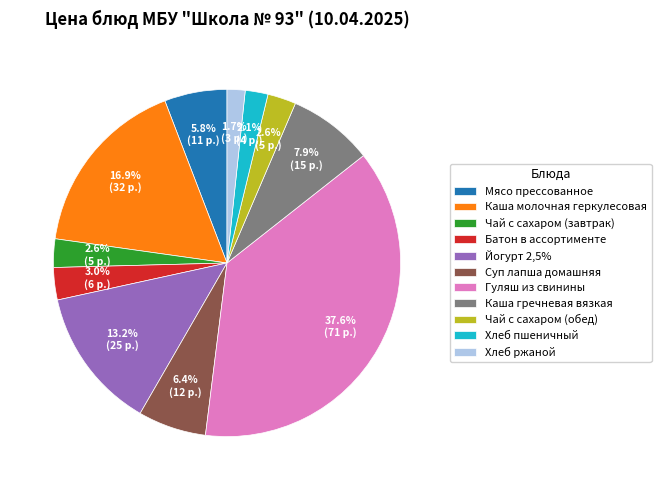

To the nearest percent, what is the difference between the largest and smallest slice percentages?

36%